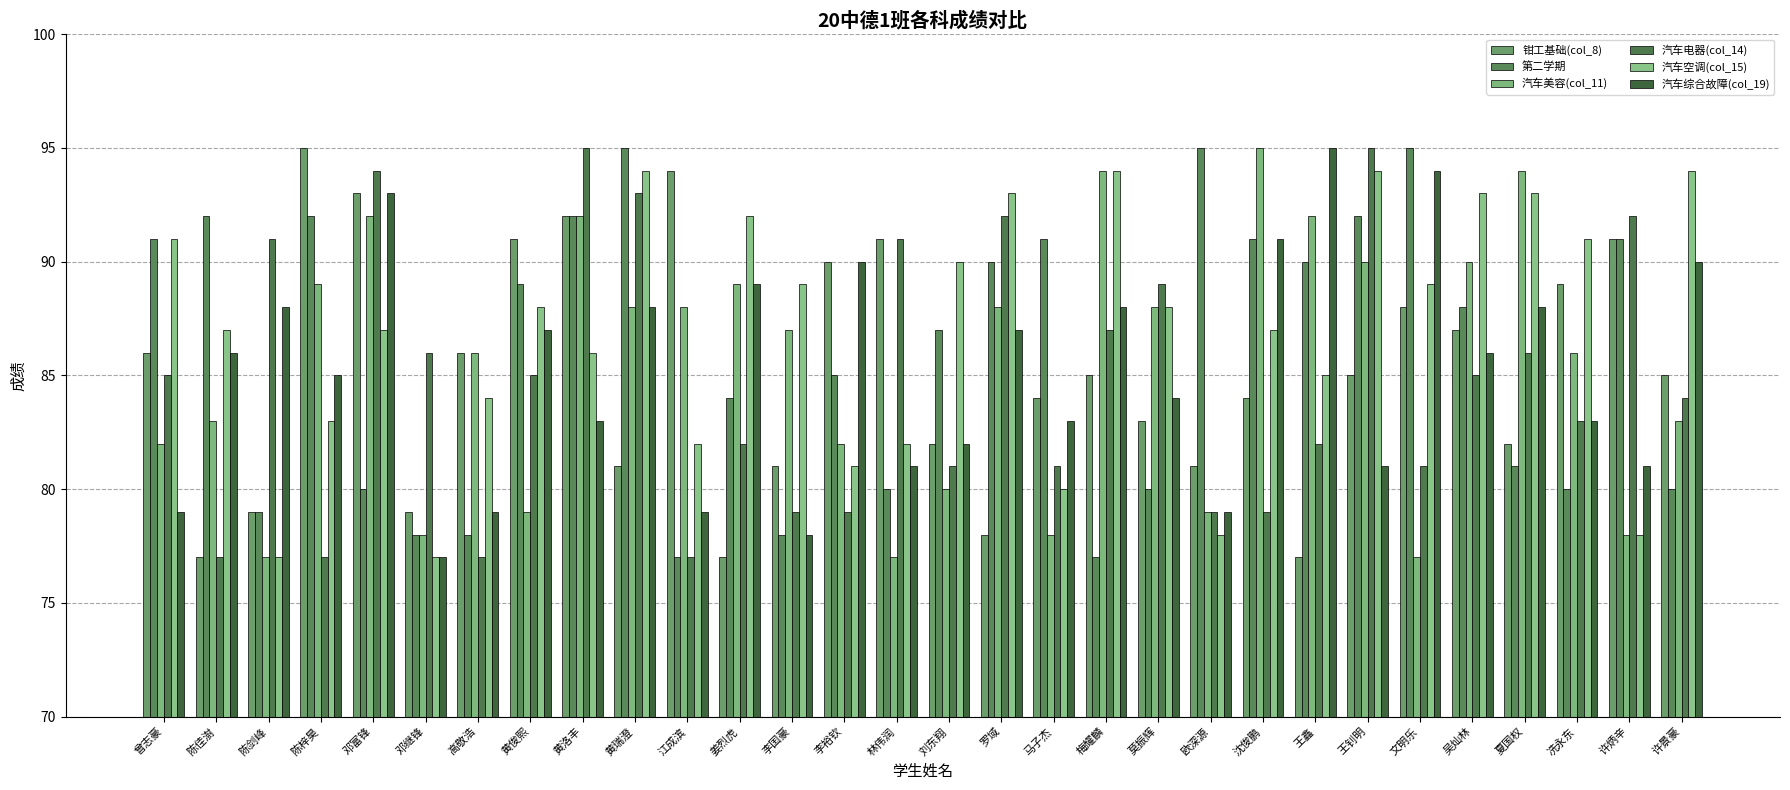

Is it true that 汽车电器(col_14) equals 23 at 高敬浩?

False